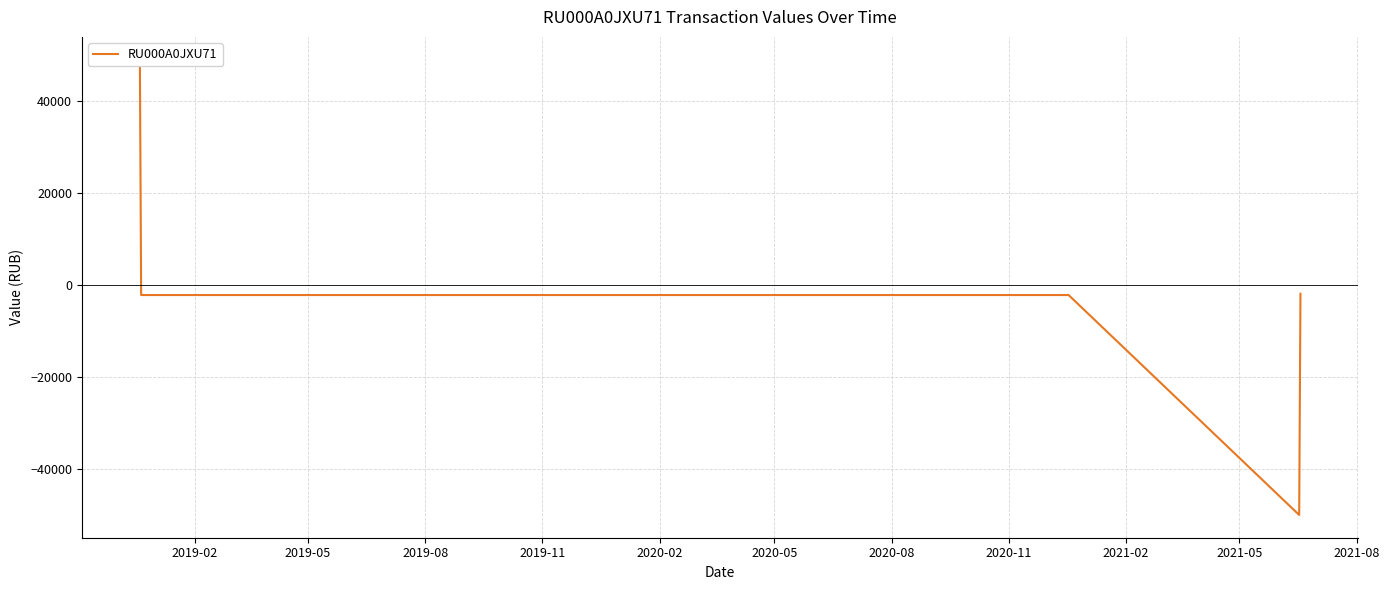

Does the chart have visible grid lines?

Yes